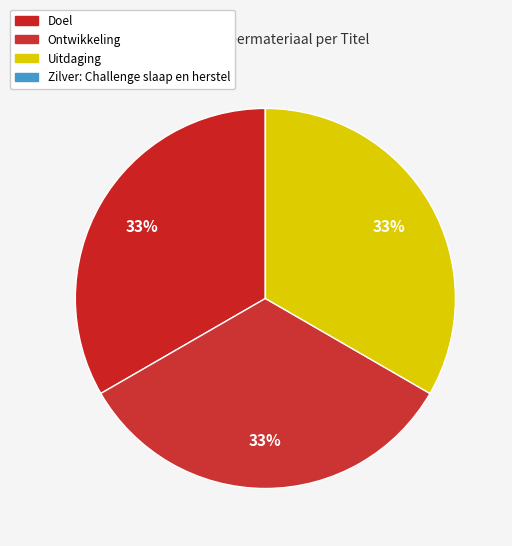

How many segments does this pie chart have?

4